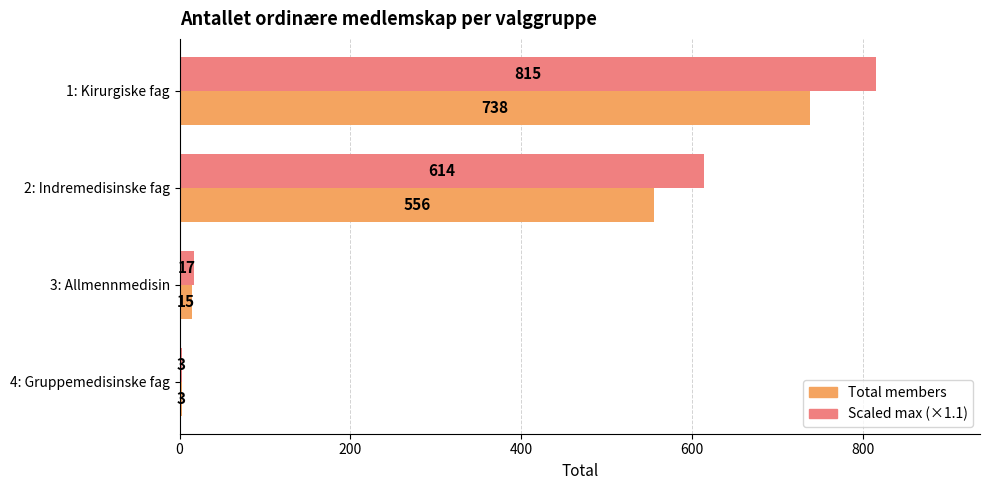

Which series changed the most between 2: Indremedisinske fag and 4: Gruppemedisinske fag?

Scaled max (×1.1)